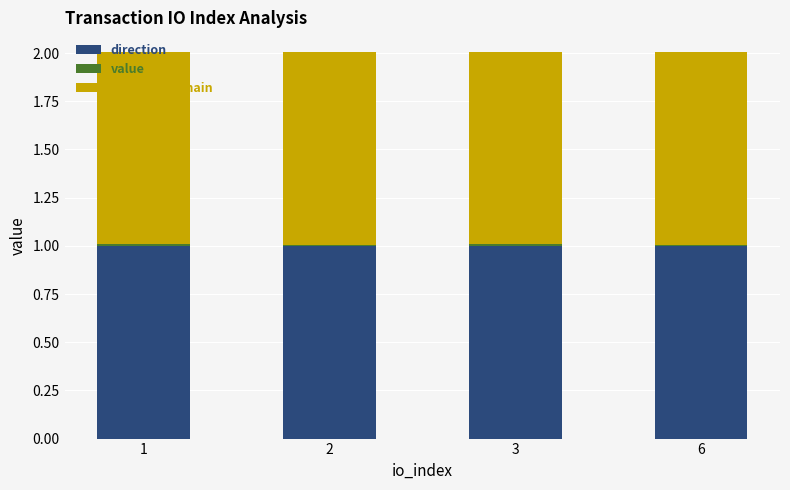

Are the bars horizontal?

No